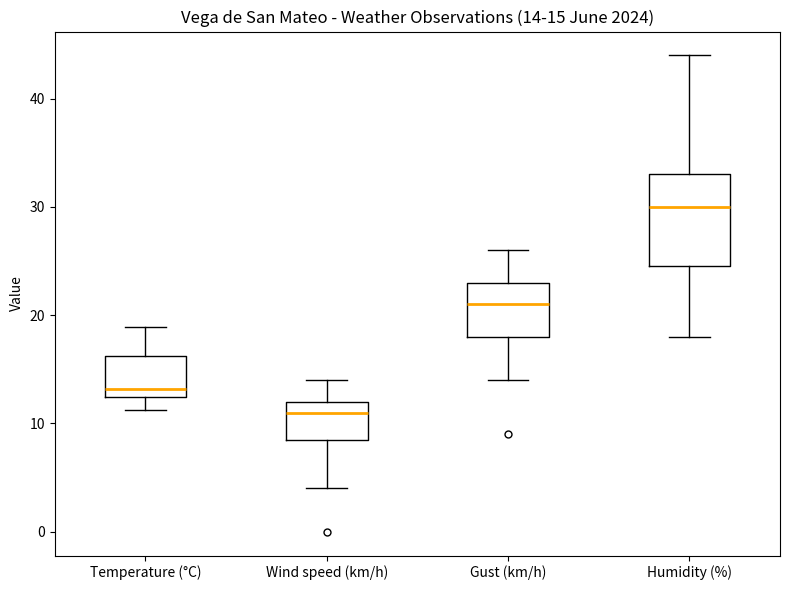

Which box's median line is the highest?

Humidity (%)